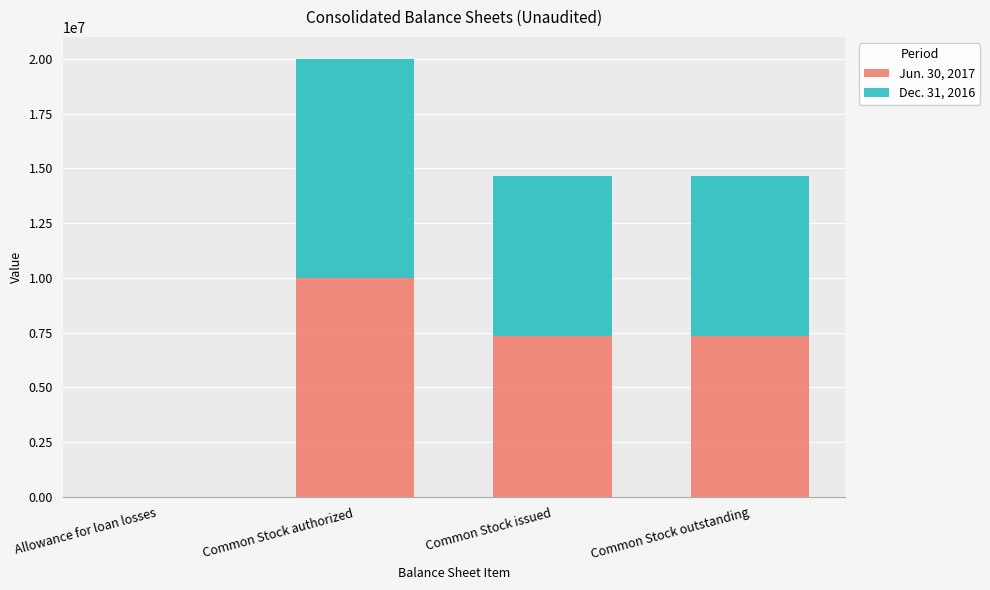

At which label does Jun. 30, 2017 reach its peak?

Common Stock authorized